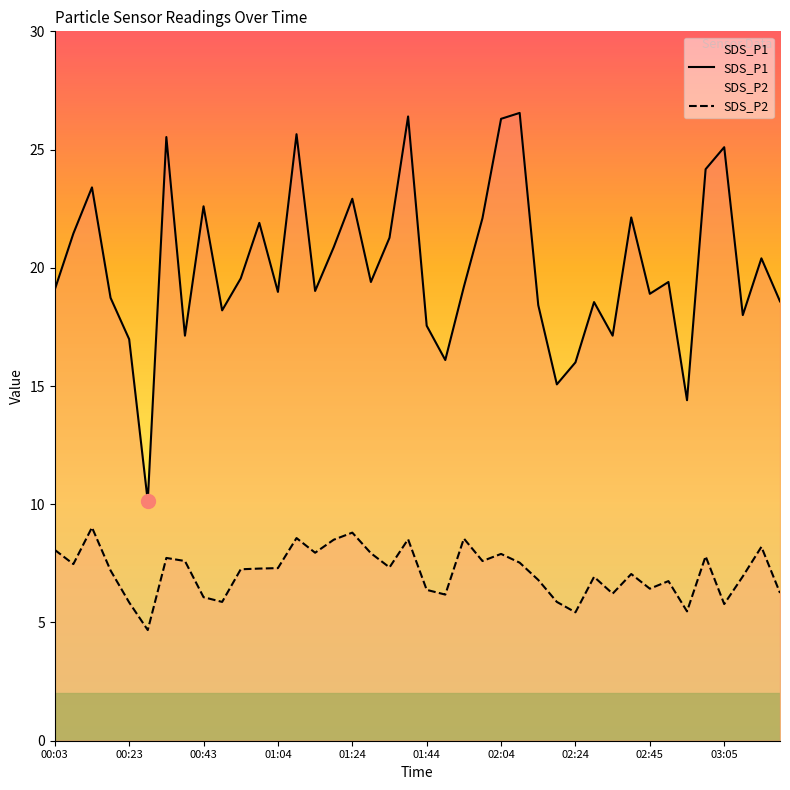

What is the value of the SDS_P1 point at the 27th from the left?

18.4